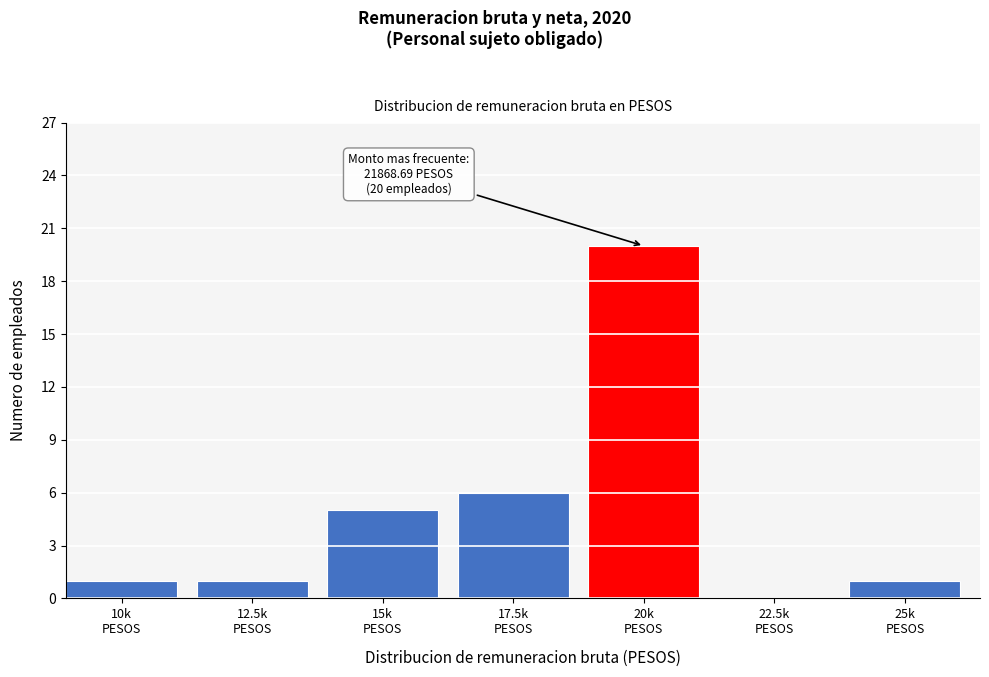

What is the maximum value shown in the chart?

20